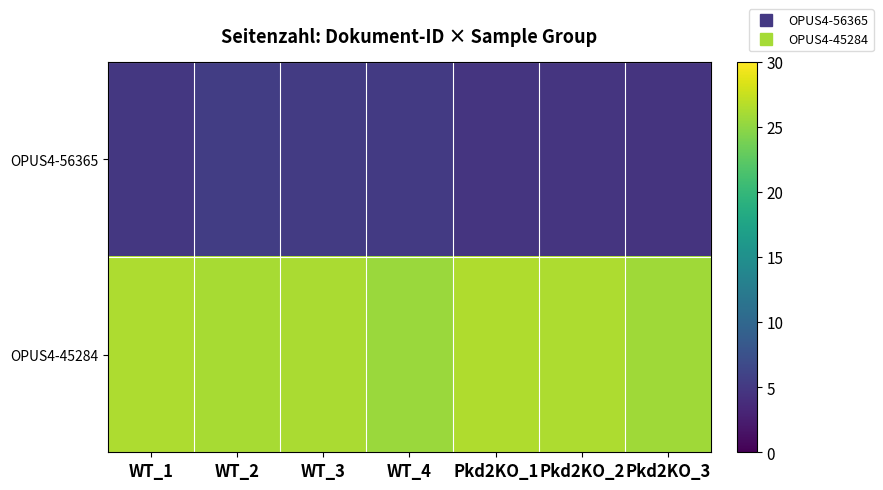

Between WT_1 and WT_3, which series saw the biggest shift?

OPUS4-56365